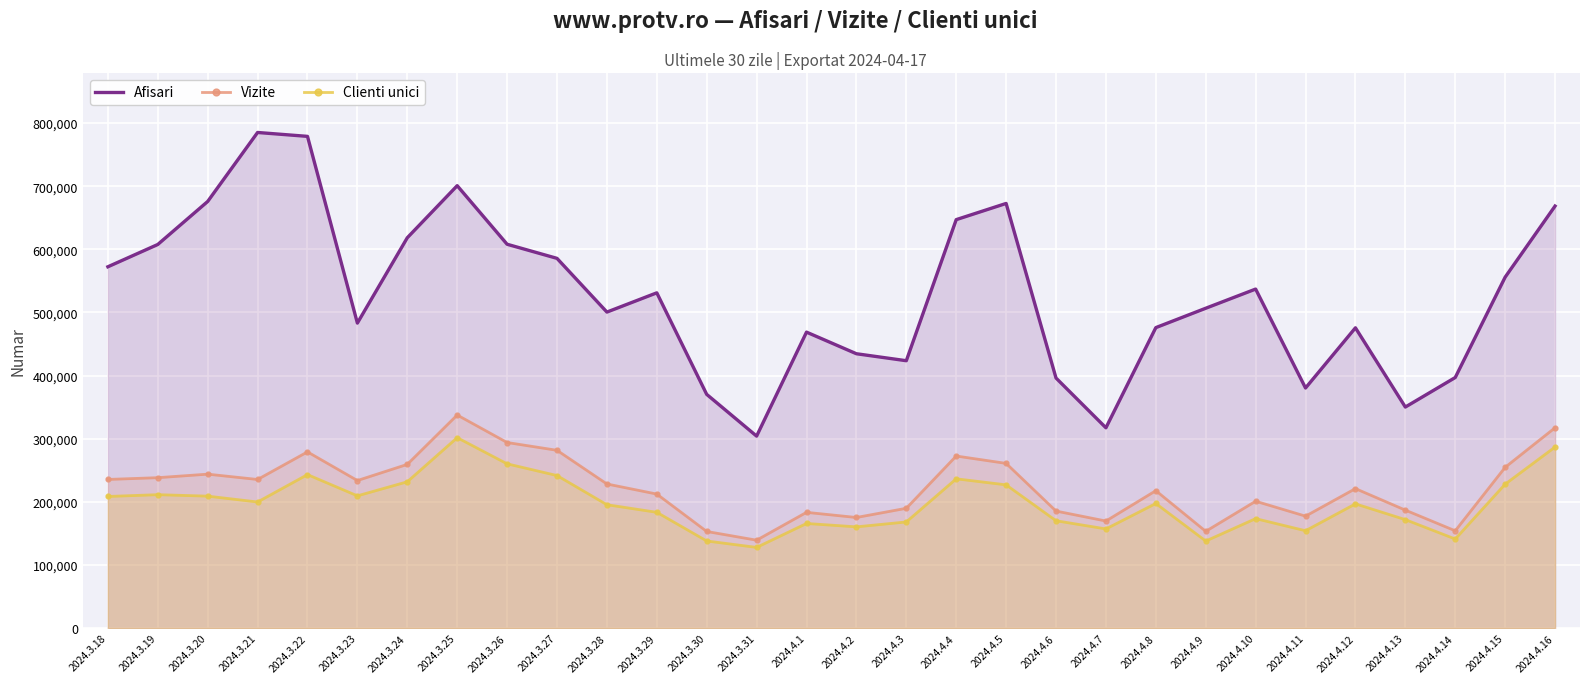

The Vizite series shows 217672 at 2024.4.8. True or false?

True